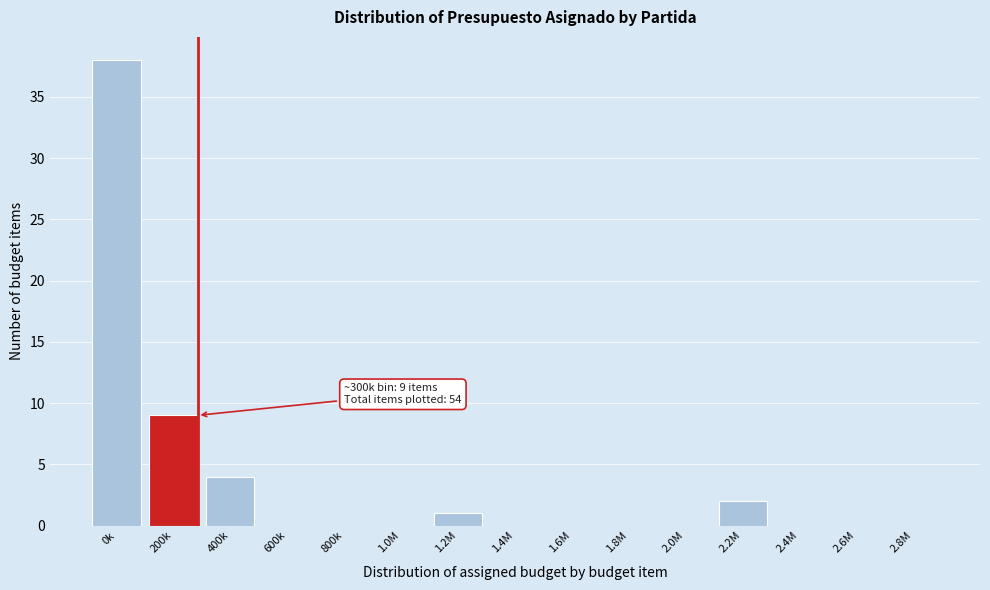

Reading left to right, extract all data points from this chart.

0k=38	200k=9	400k=4	600k=0	800k=0	1.0M=0	1.2M=1	1.4M=0	1.6M=0	1.8M=0	2.0M=0	2.2M=2	2.4M=0	2.6M=0	2.8M=0